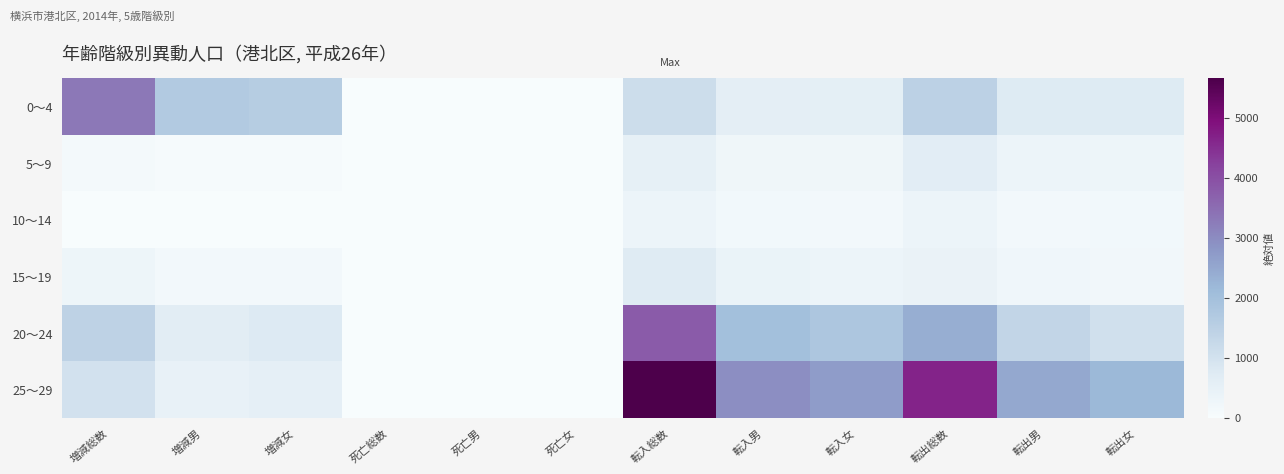

Which series has the widest spread of values?

25～29